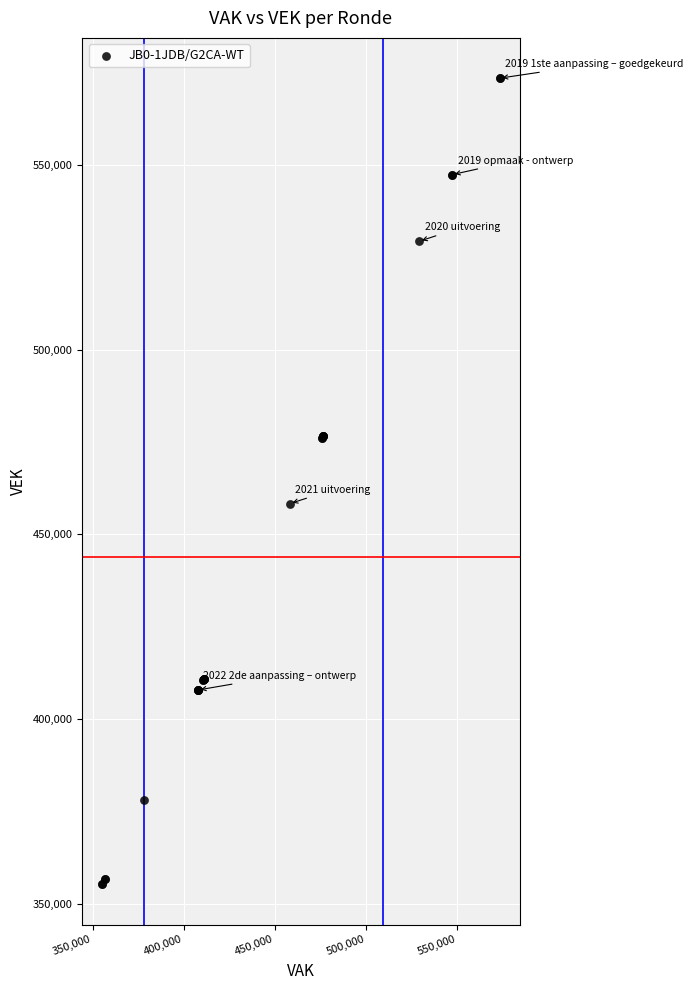

What Y value in the scatter plot is closest to 464385?

458323